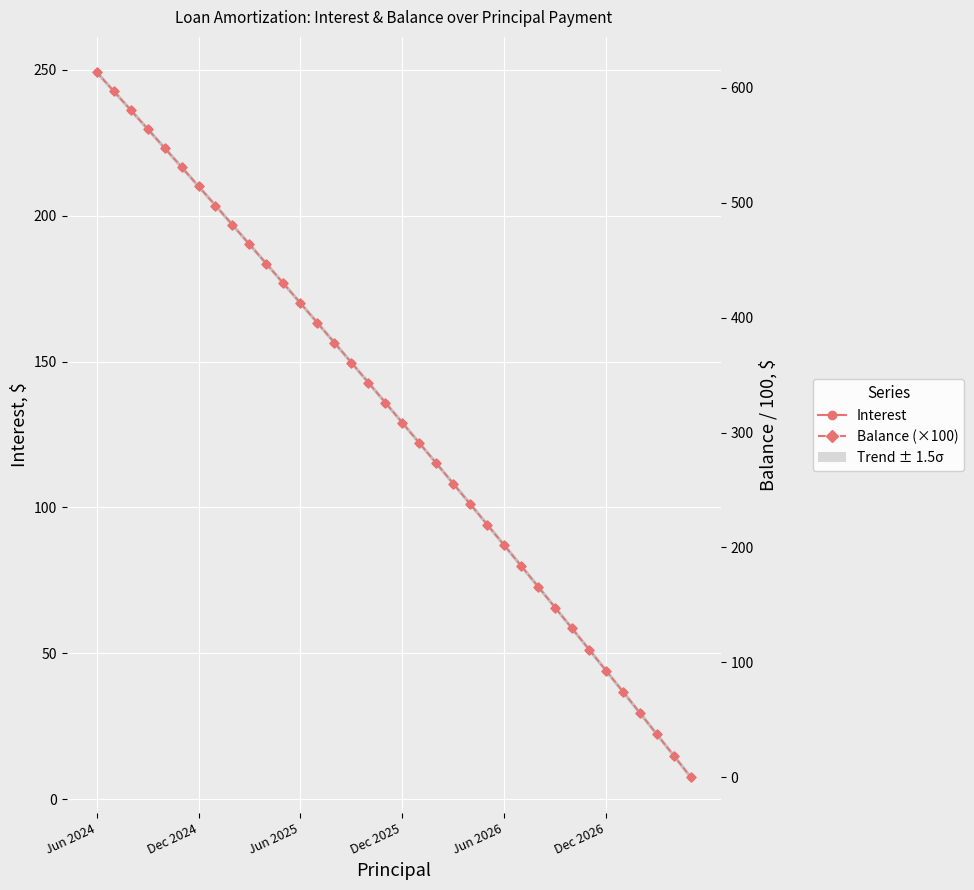

Which series has the largest total across all categories?

Balance (×100)